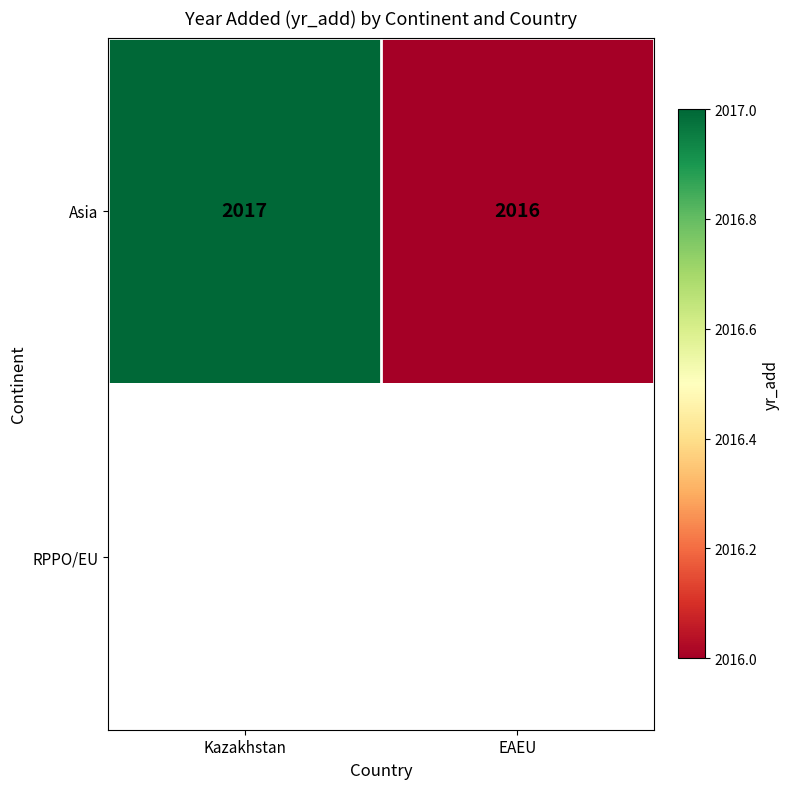

What is the approximate value of Asia at Kazakhstan?

2017